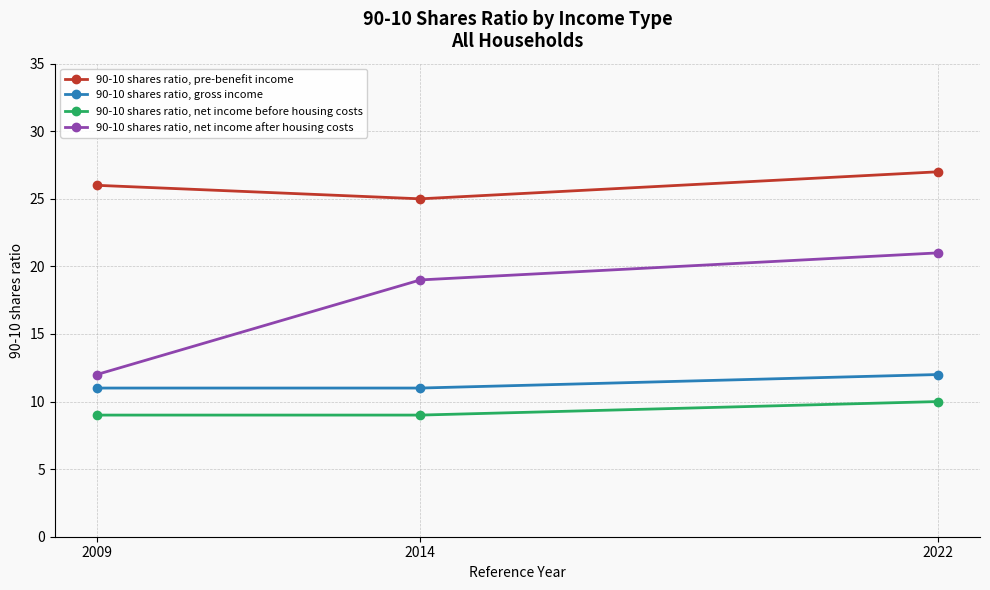

Which series has the widest spread of values?

90-10 shares ratio, net income after housing costs